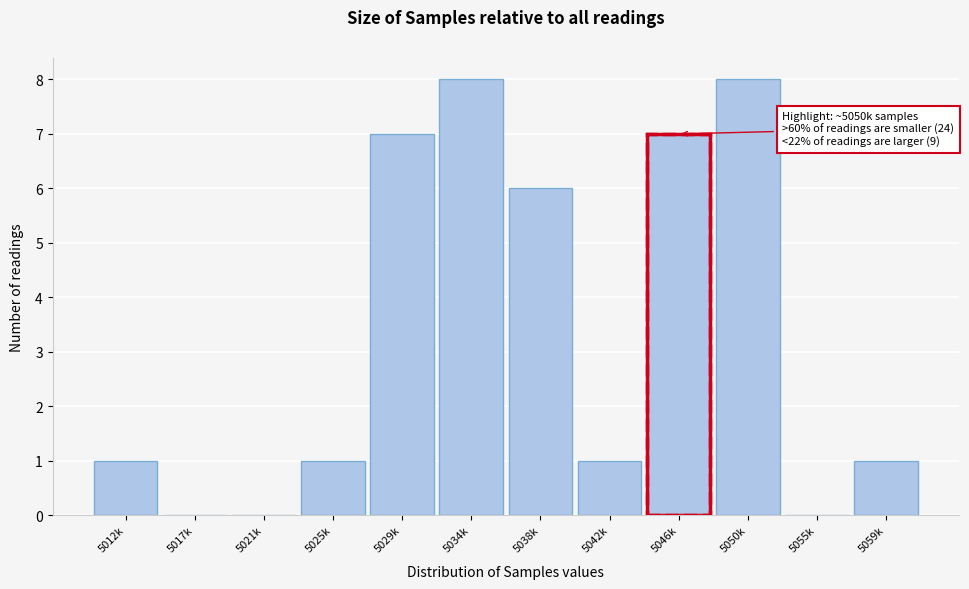

Reading right to left, list all the values displayed in this chart.

5059k=1	5055k=0	5050k=8	5046k=7	5042k=1	5038k=6	5034k=8	5029k=7	5025k=1	5021k=0	5017k=0	5012k=1